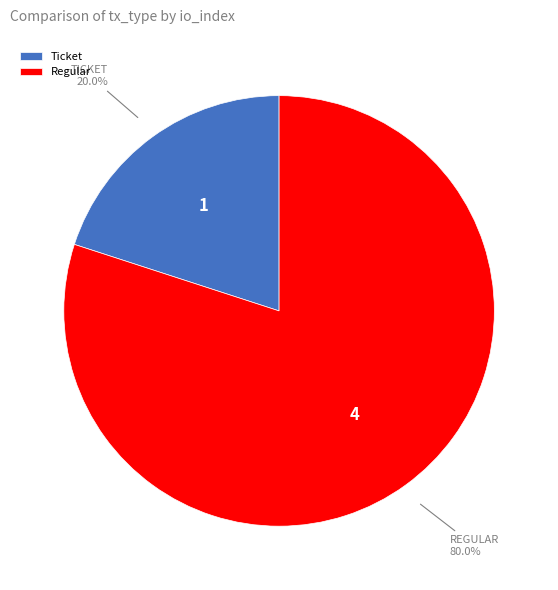

What is the majority slice?

Regular